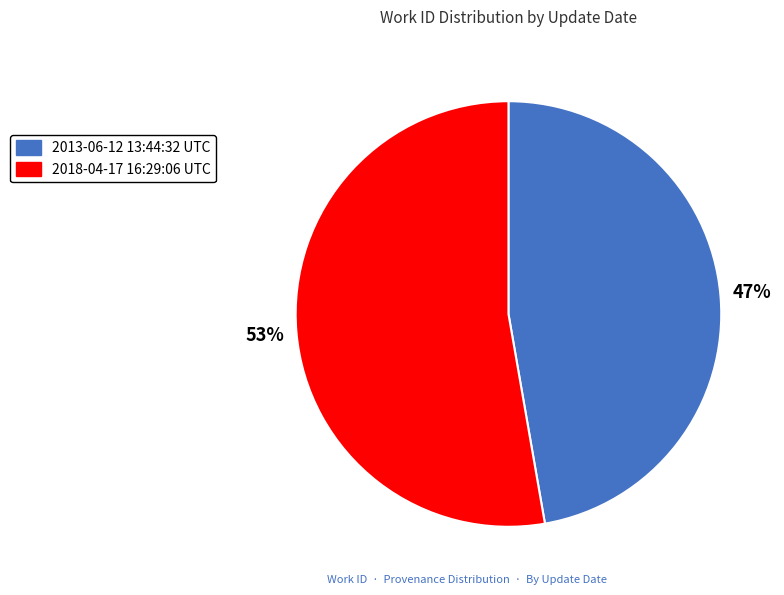

What is the majority slice?

2018-04-17 16:29:06 UTC